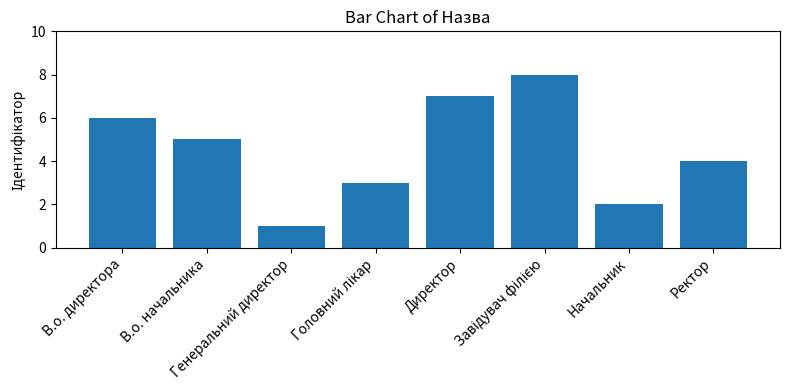

Does the chart contain any negative values?

No